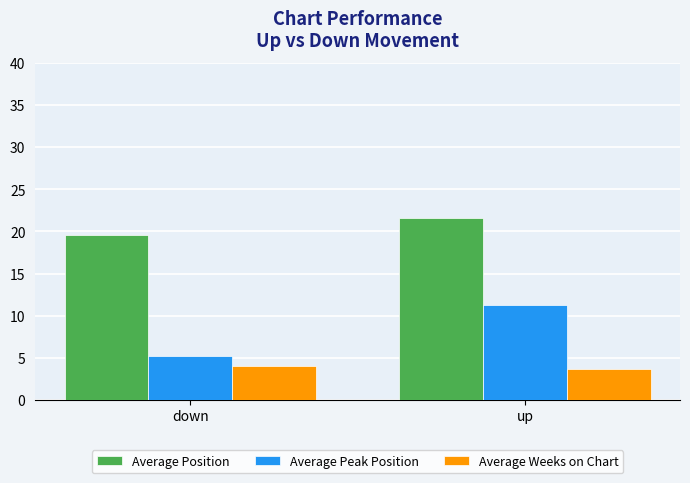

Read the Average Peak Position value at up.

11.3